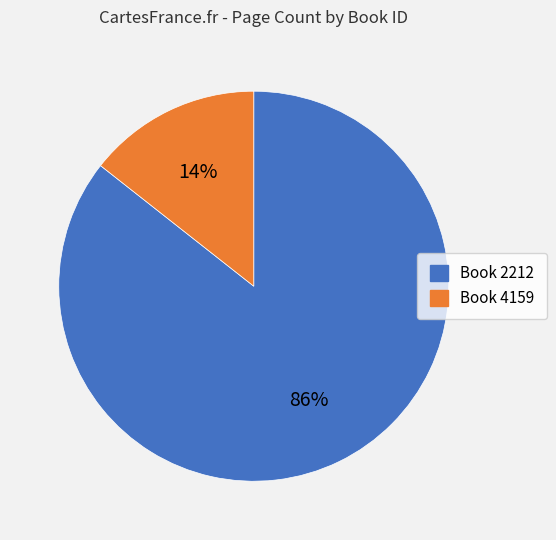

What is the largest slice in the pie chart?

Book 2212